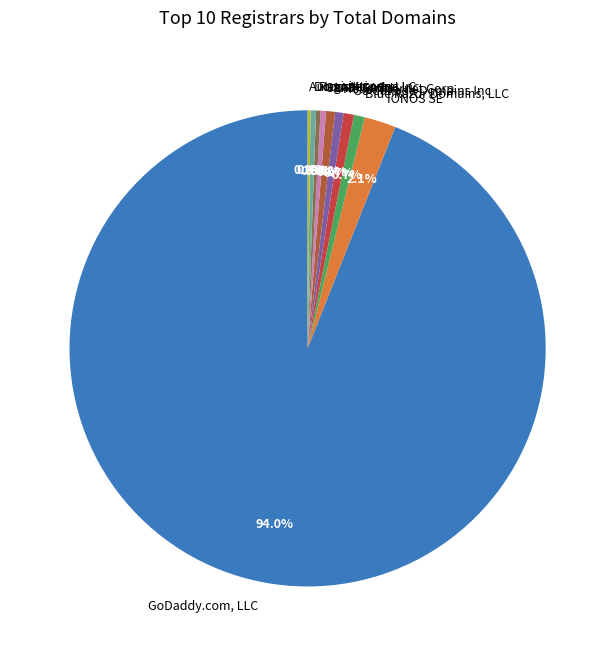

To the nearest percent, what portion does 1API GmbH represent?

1%